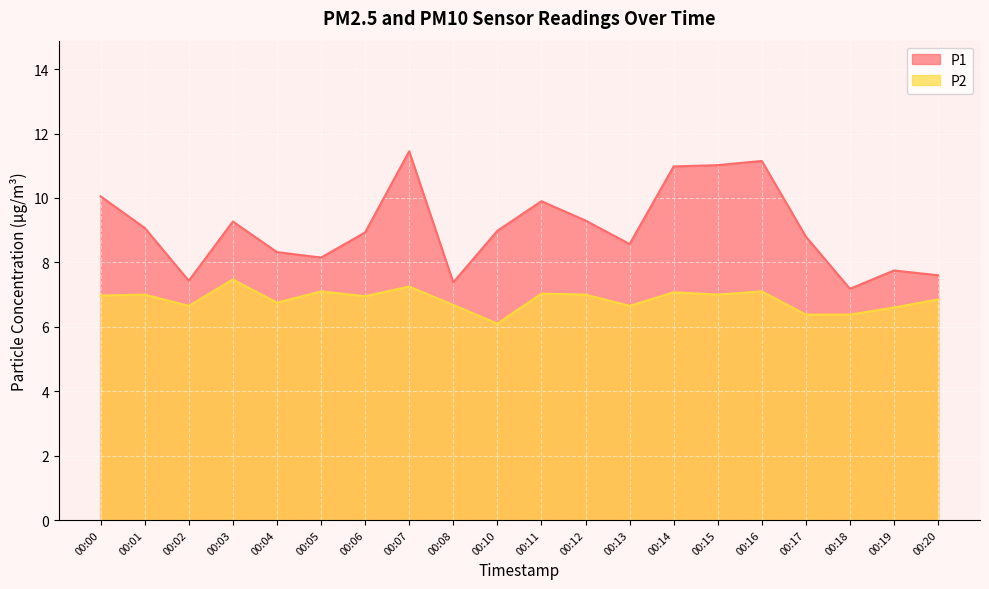

Reading right to left, transcribe all the data shown in this chart.

P1: 00:20=7.6	00:19=7.8	00:18=7.2	00:17=8.8	00:16=11.2	00:15=11.0	00:14=11.0	00:13=8.6	00:12=9.3	00:11=9.9	00:10=9.0	00:08=7.4	00:07=11.4	00:06=8.9	00:05=8.2	00:04=8.3	00:03=9.3	00:02=7.4	00:01=9.1	00:00=10.1
P2: 00:20=6.8	00:19=6.6	00:18=6.4	00:17=6.4	00:16=7.1	00:15=7.0	00:14=7.1	00:13=6.7	00:12=7.0	00:11=7.0	00:10=6.1	00:08=6.7	00:07=7.2	00:06=7.0	00:05=7.1	00:04=6.8	00:03=7.5	00:02=6.7	00:01=7.0	00:00=7.0